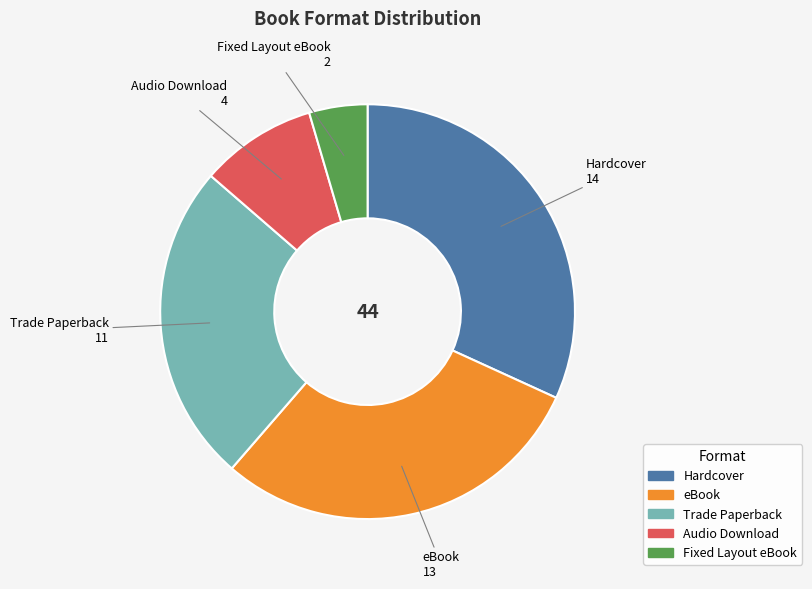

Between eBook and Trade Paperback, which is larger?

eBook